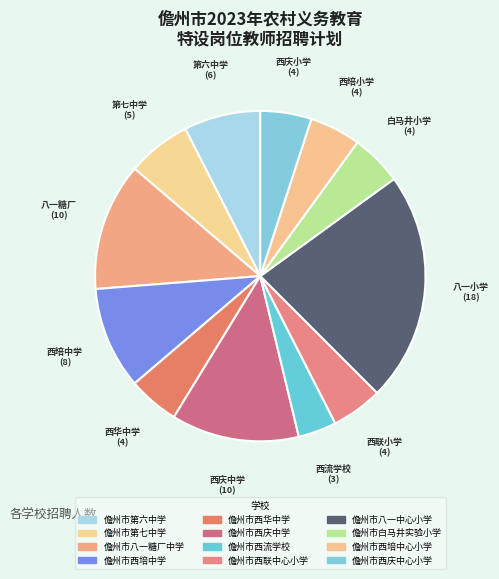

Is the sum of 儋州市第六中学 and 儋州市西培中学 greater than half?

No